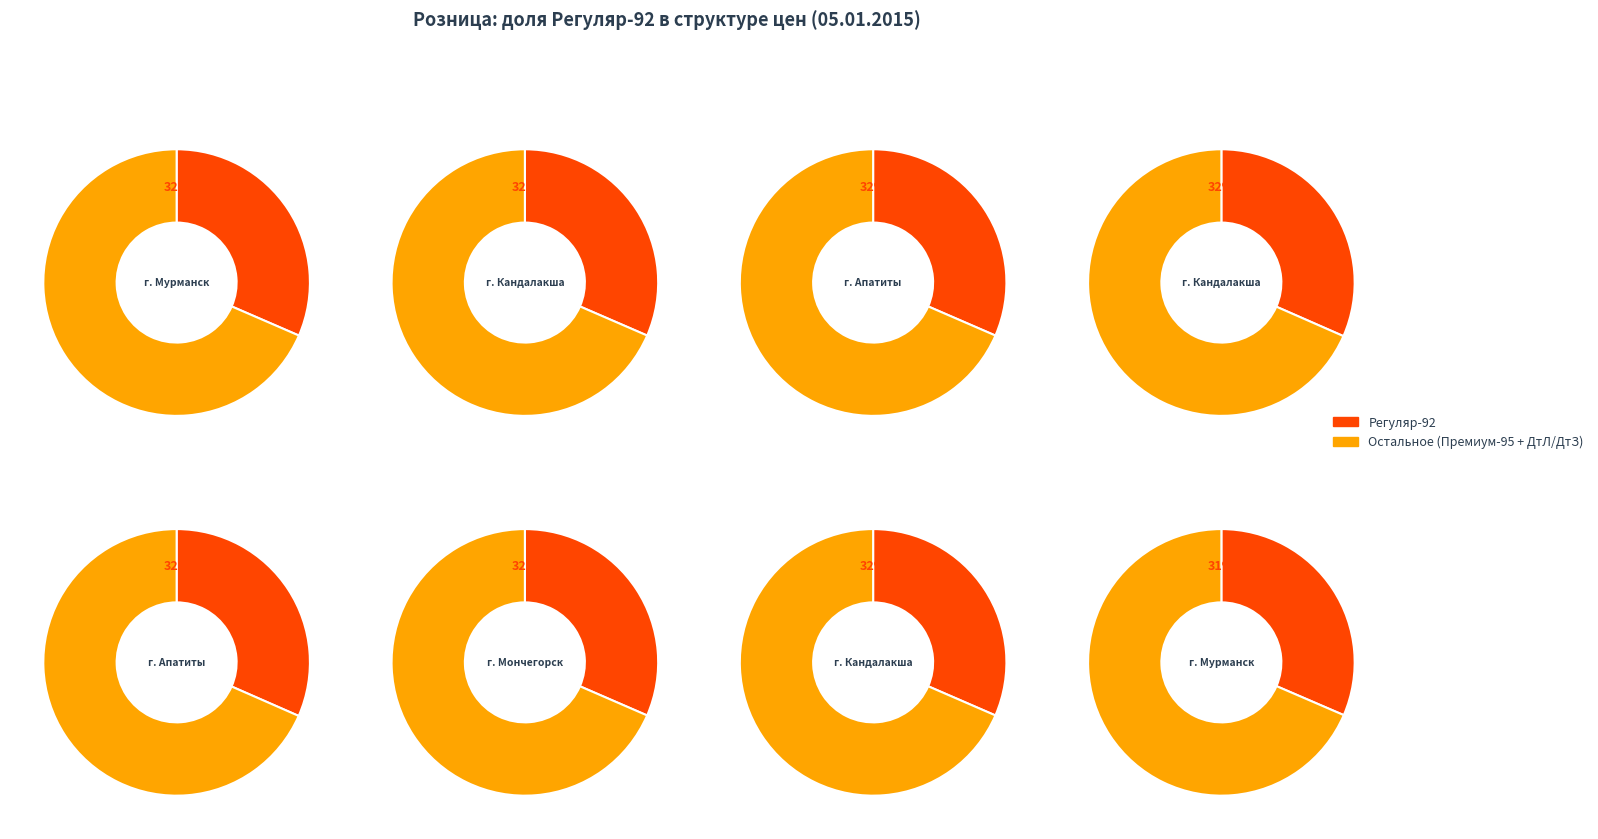

Does г. Кандалакша (Статойл) represent more than half of the total?

No